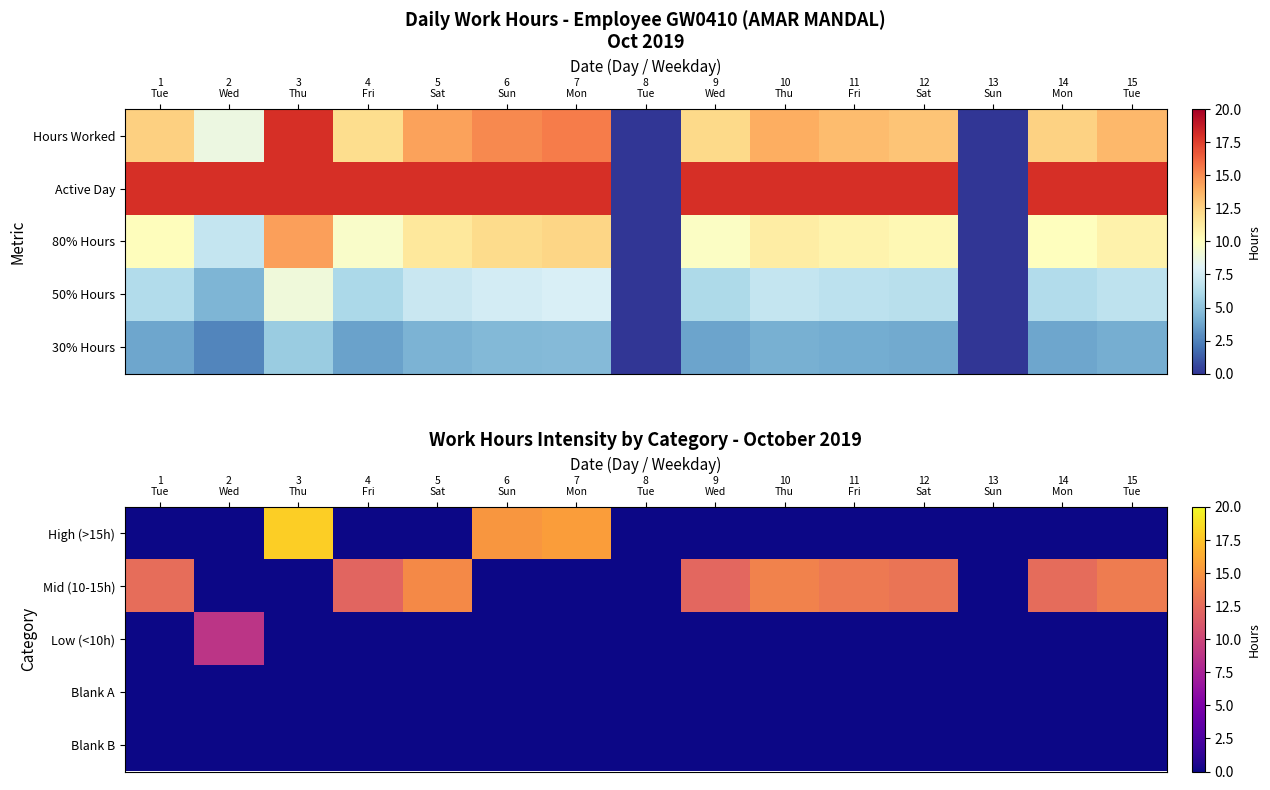

Which series has the largest range (max minus min)?

High (>15h)